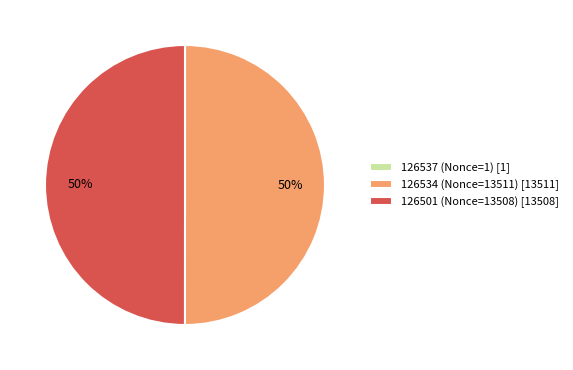

Is it true that 126501 (Nonce=13508) [13508] is 42% of the pie?

False